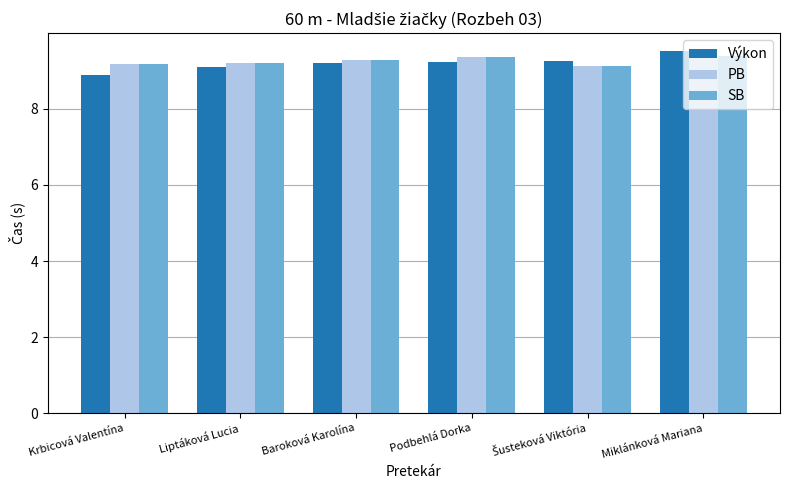

Does the chart contain stacked bars?

No